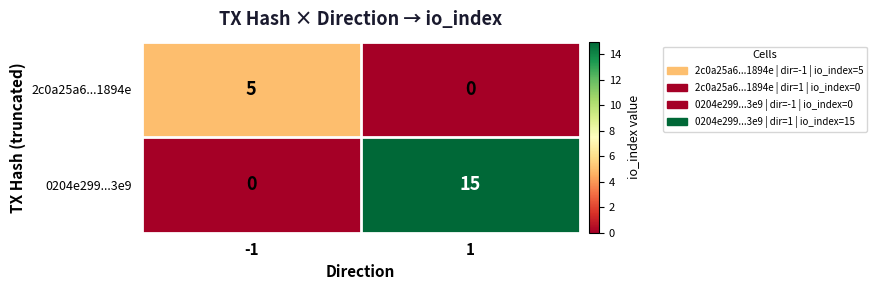

True or false: 2c0a25a6...1894e has a value of 3 at -1.

False